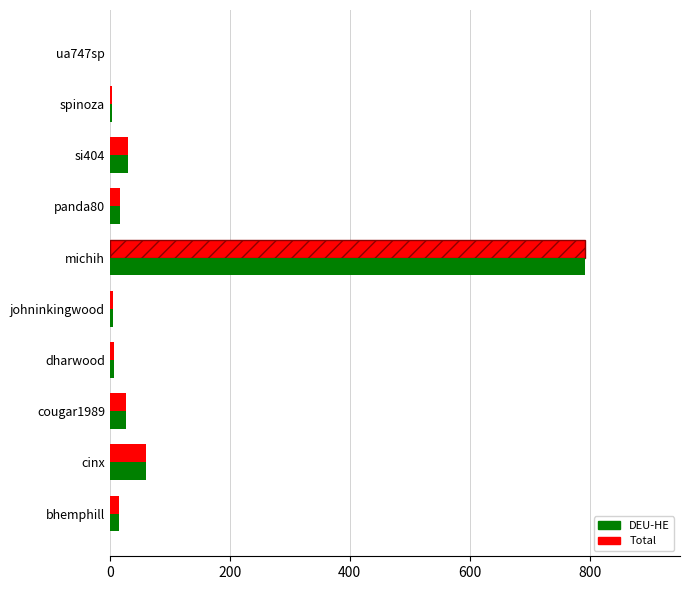

What is the greatest value displayed?

792.2